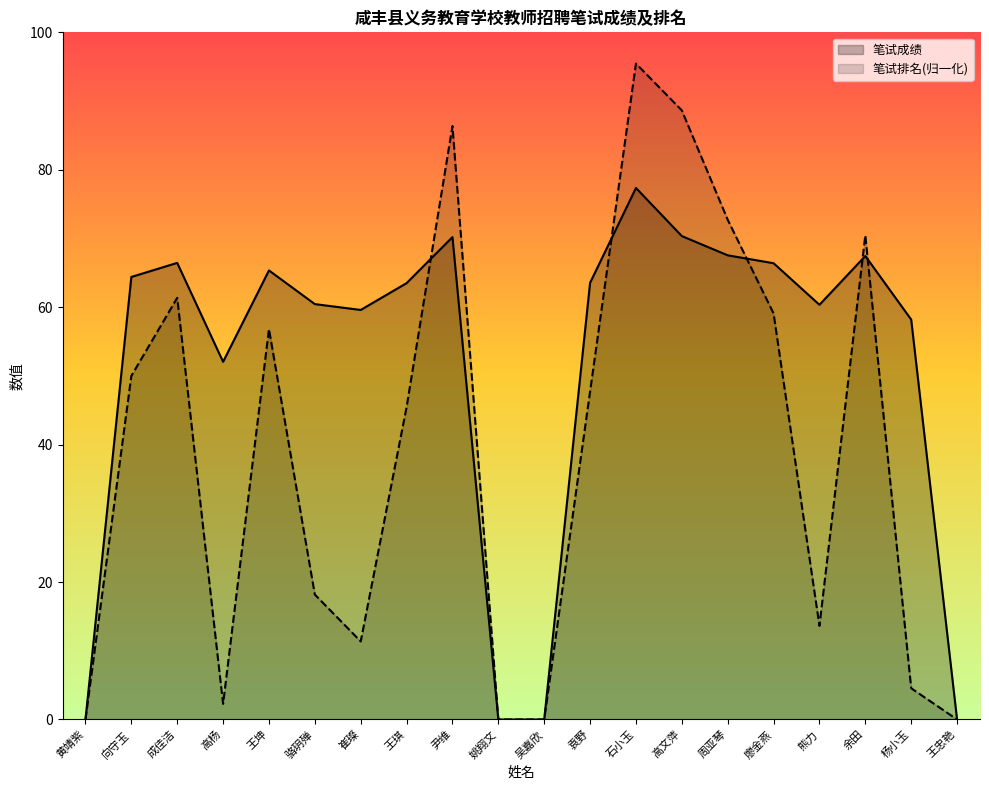

True or false: 笔试排名 and 笔试成绩 intersect in this chart.

True